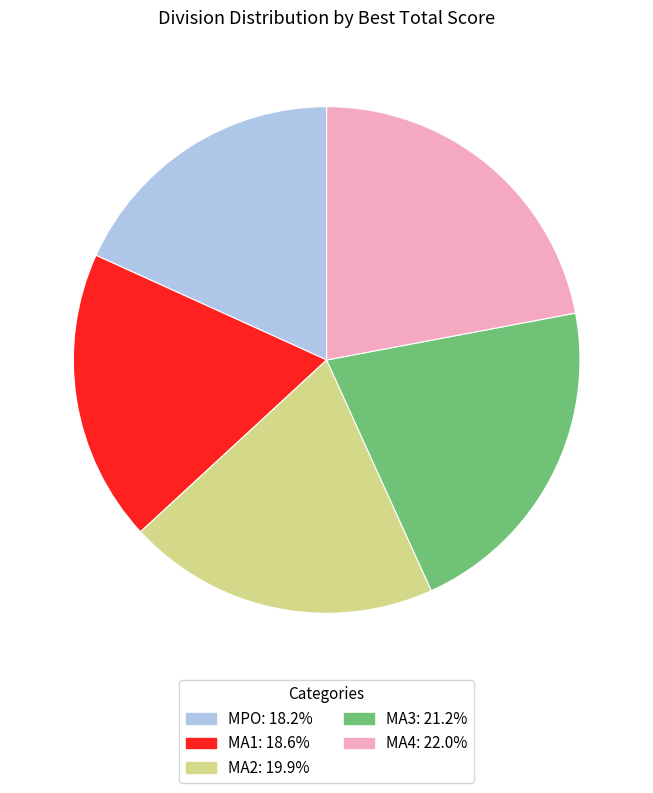

How many slices are in this pie chart?

5